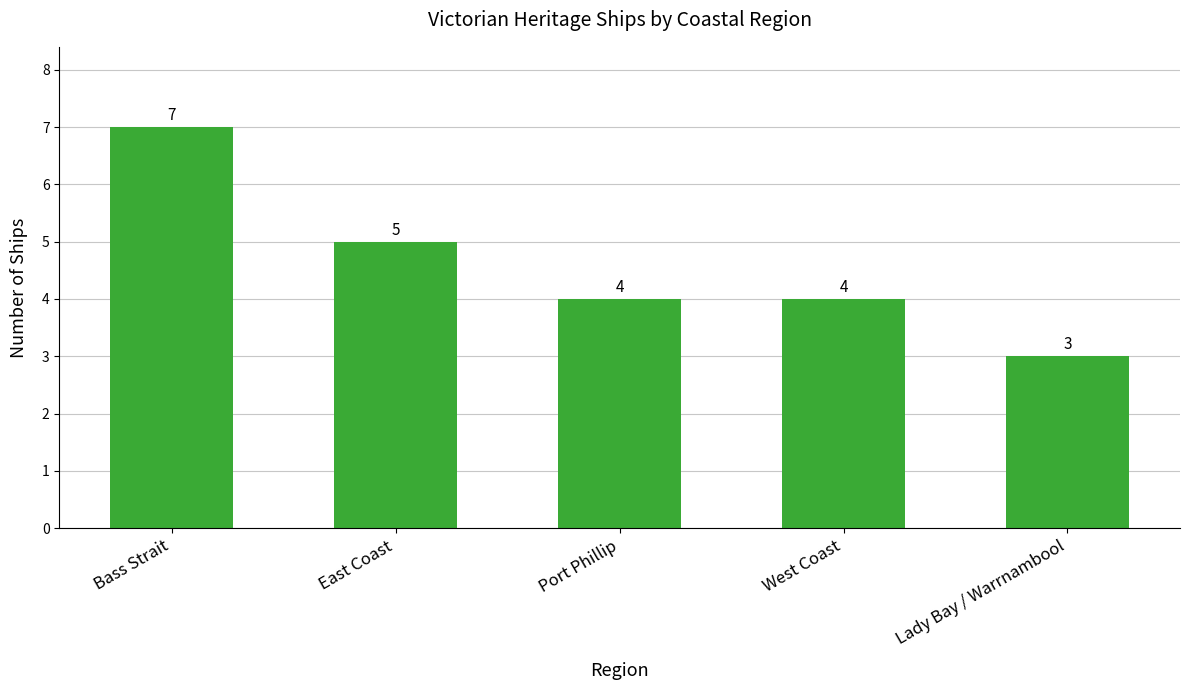

What is the difference between the values at Bass Strait and East Coast?

2